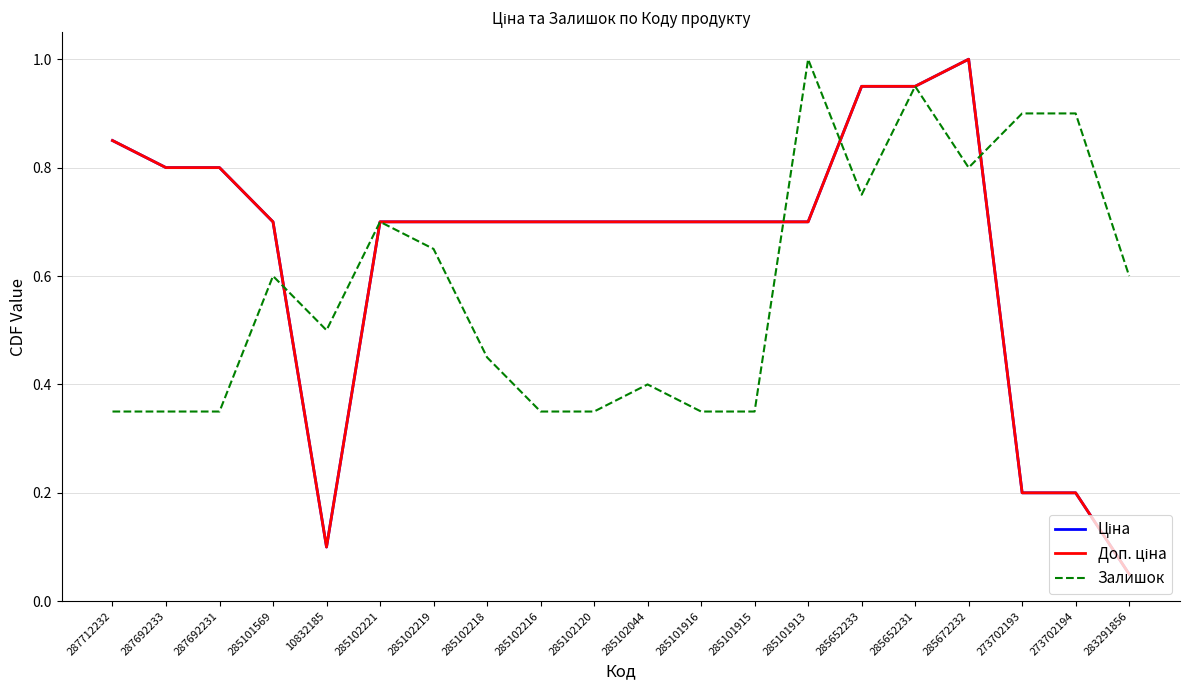

Is the value of Залишок at 285102120 greater than the value of Ціна at 285102216?

No